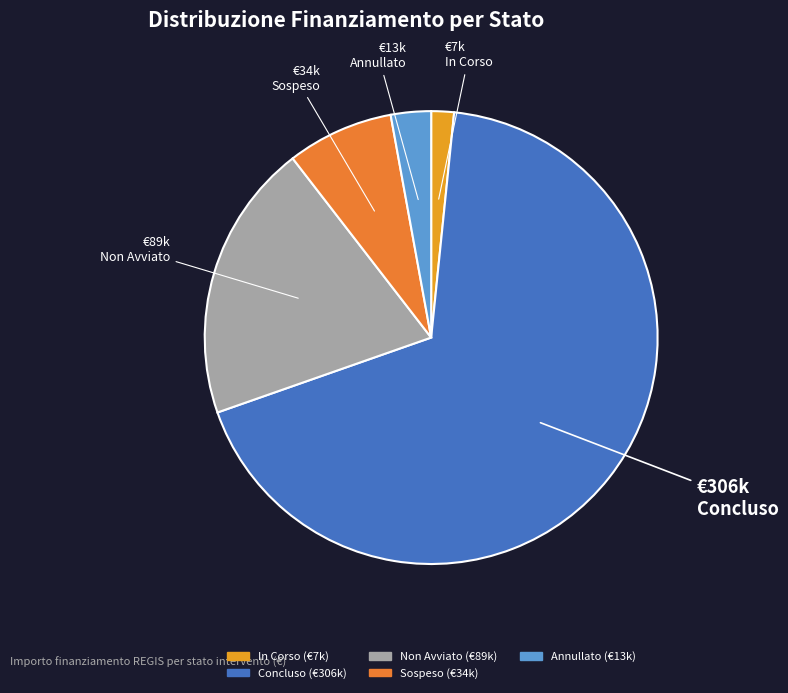

Which category has the smallest portion of the pie?

In Corso